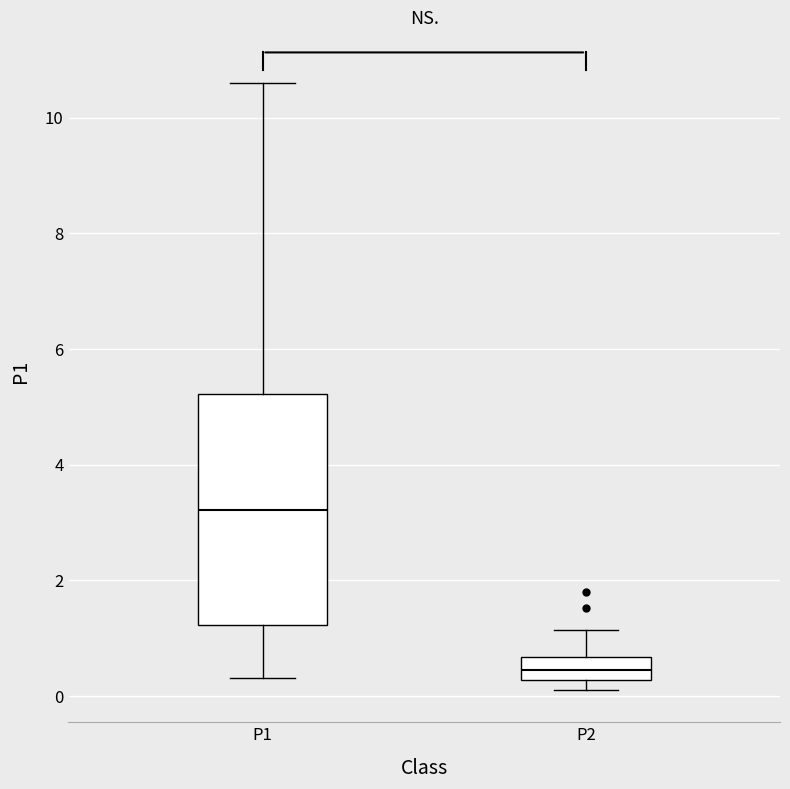

Reading left to right, transcribe this box plot: for each box, give where its median line is, the range the box spans, and where its two whiskers end, as read against the y-axis. The values are not printed on the chart, so give them approximately, as read against the axis.

P1: median 3.2, box 1.2 to 5.2, whiskers 0.4 to 10.6
P2: median 0.4, box 0.2 to 0.6, whiskers 0.2 (just below the box's lower edge) to 1.2